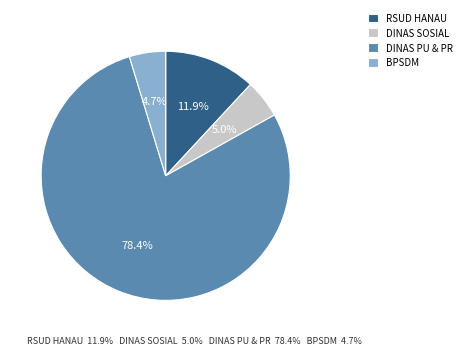

Approximately how many times larger is the value at RSUD HANAU compared to BPSDM?

2.5